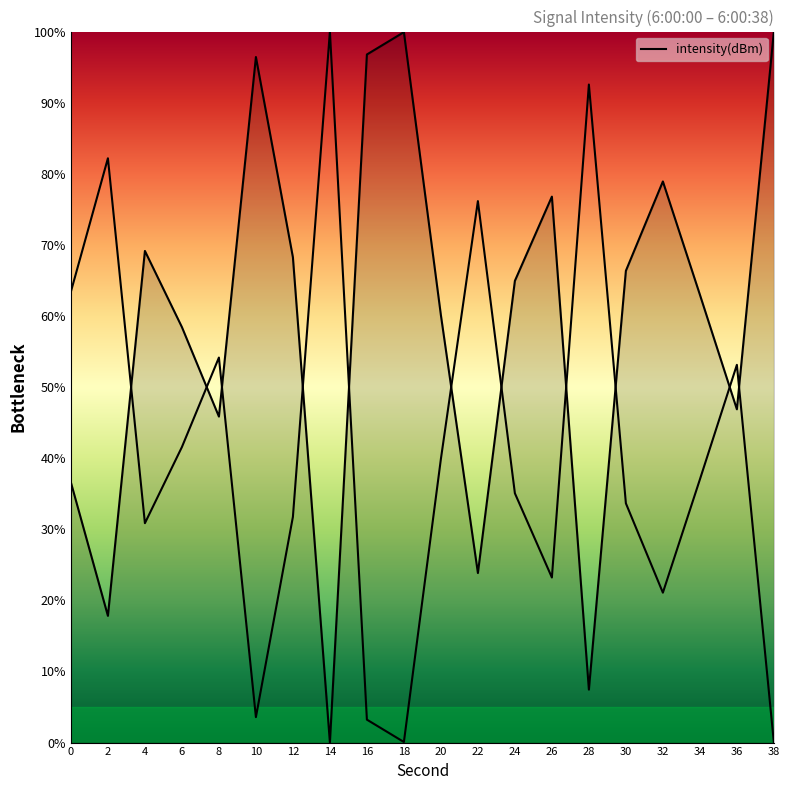

What is the approximate value at 36?

46.9